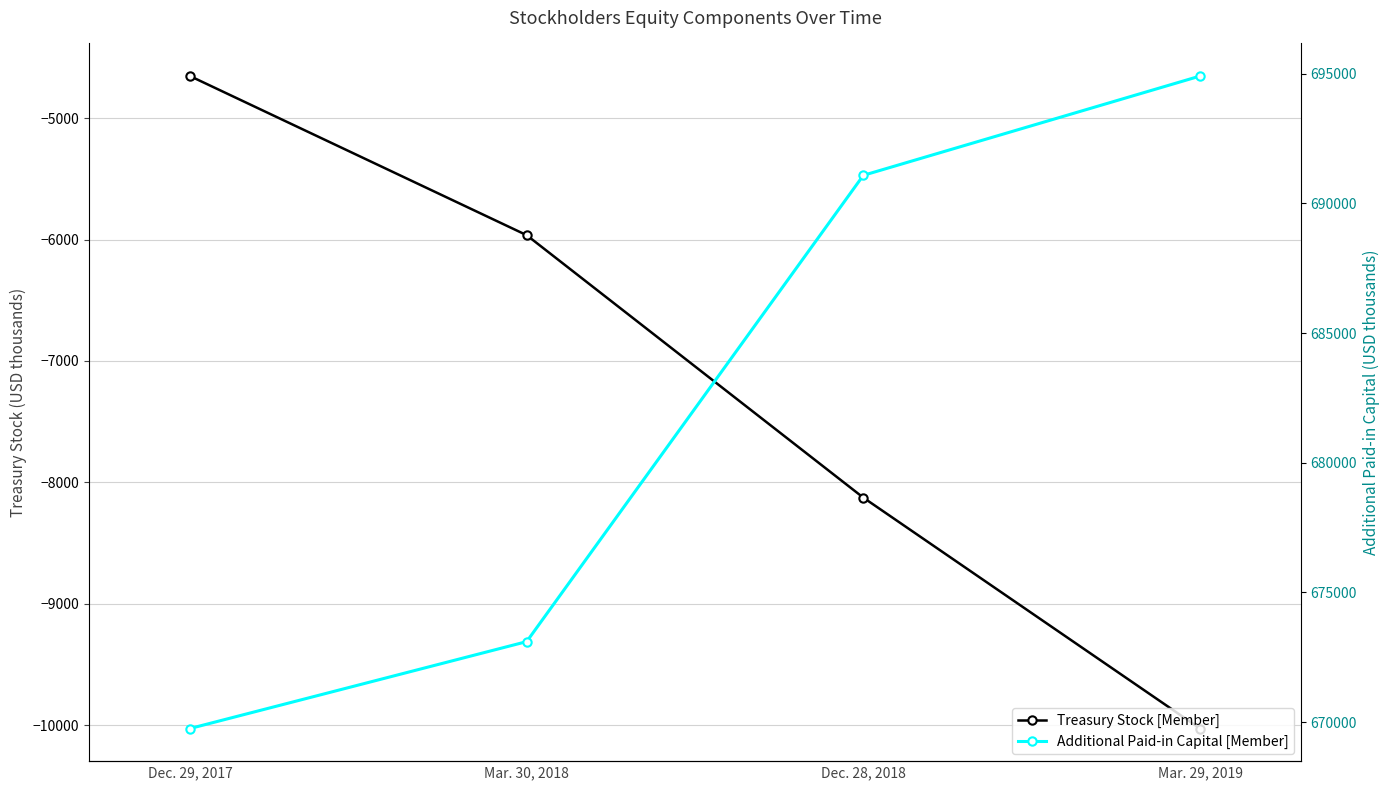

At how many categories does at least one series exceed 268251?

4